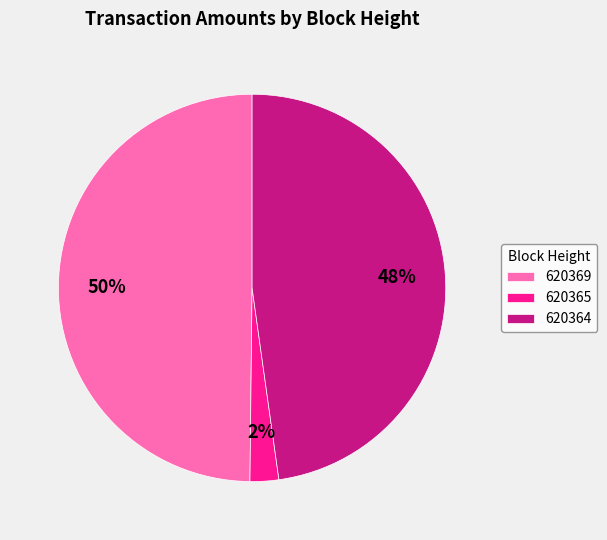

True or false: 620369 accounts for 50% of the total.

True